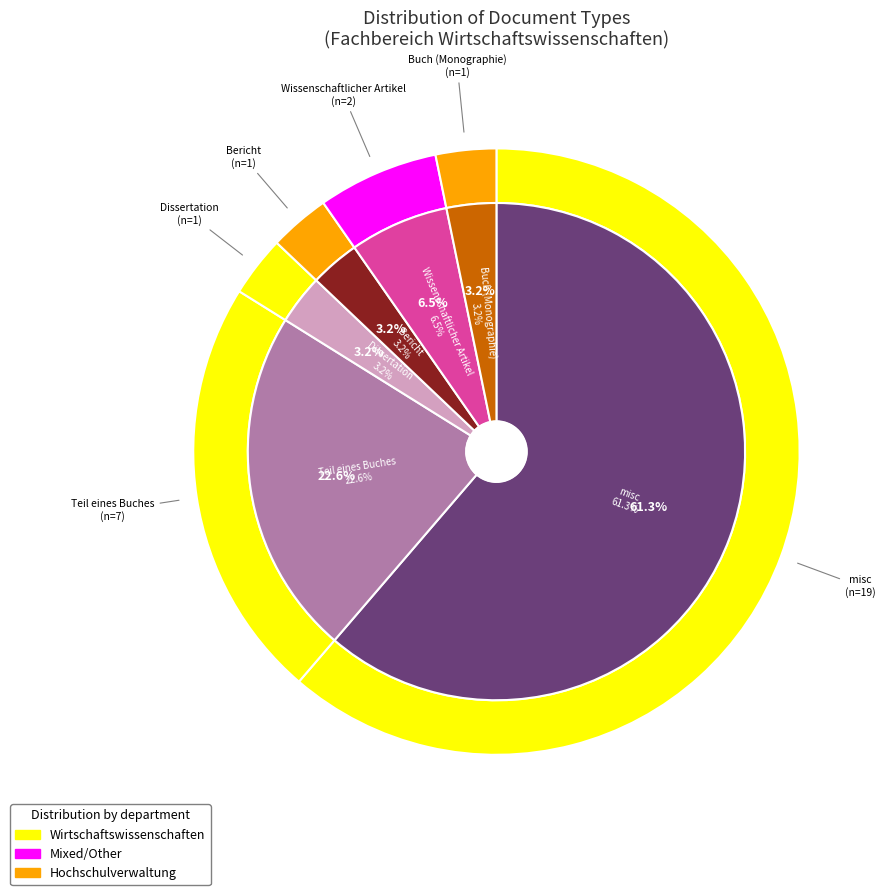

To the nearest percent, what is the difference between the largest and smallest slice percentages?

58%